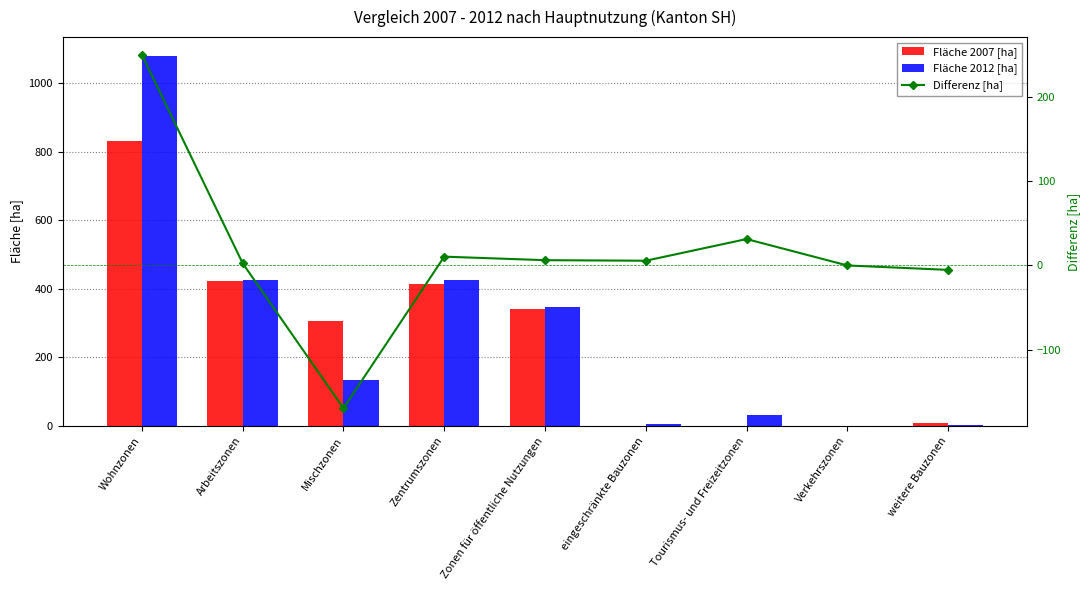

What is the maximum value shown in the chart?

1080.3